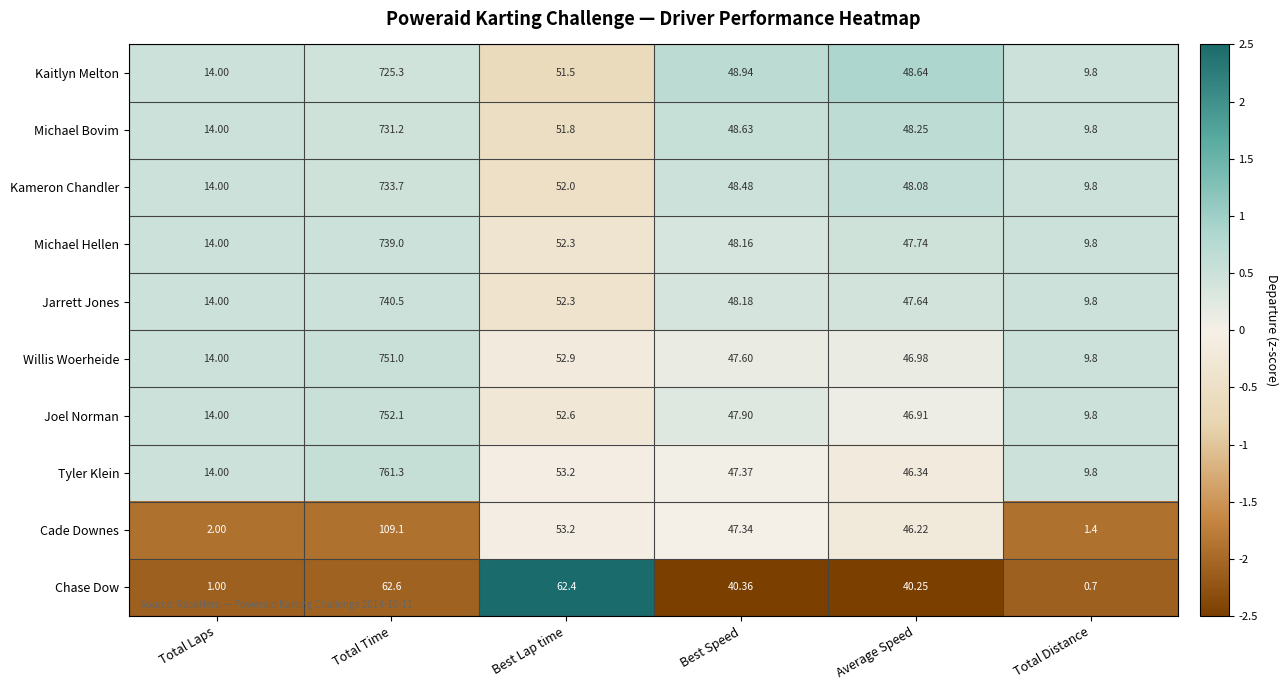

At which category does the chart reach its peak across all series?

Total Time